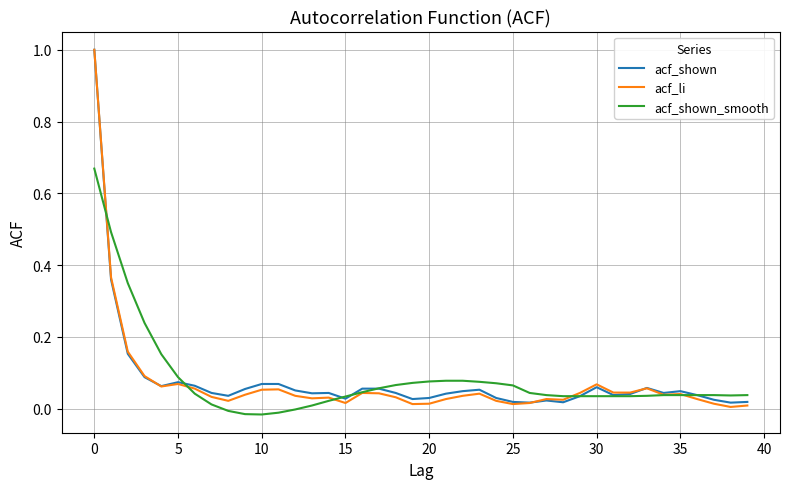

What is the maximum value shown in the chart?

1.0